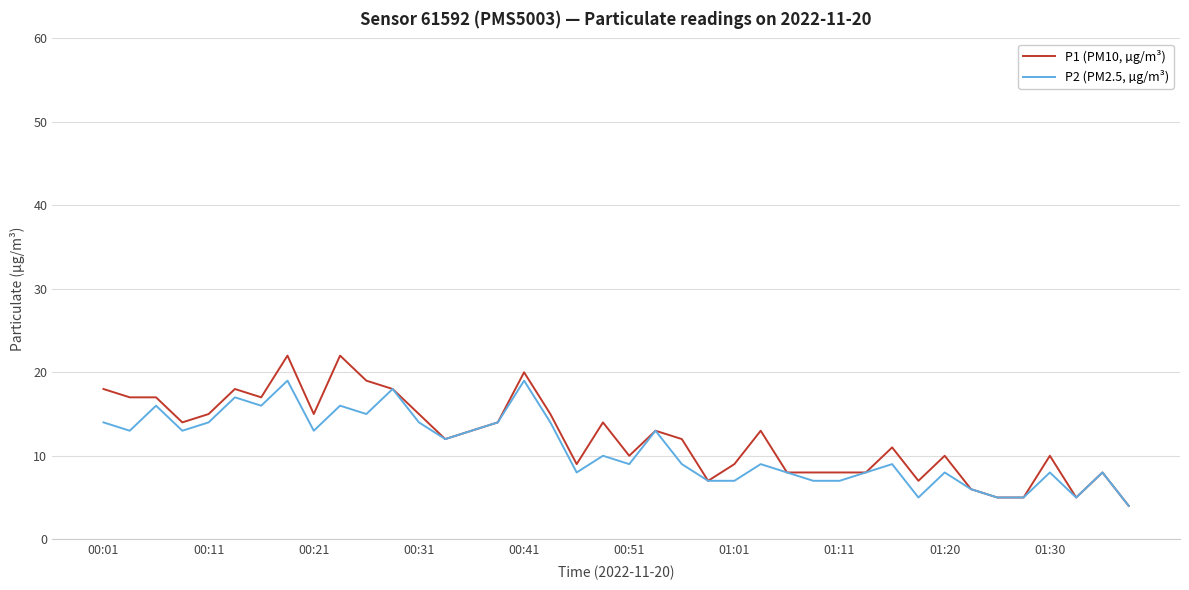

What is the smallest value displayed?

4